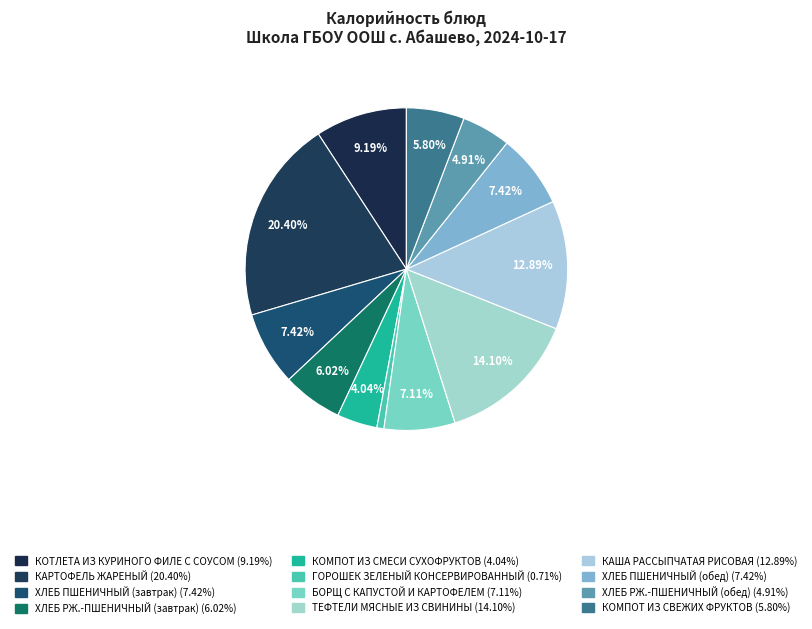

Does КАРТОФЕЛЬ ЖАРЕНЫЙ represent more than half of the total?

No